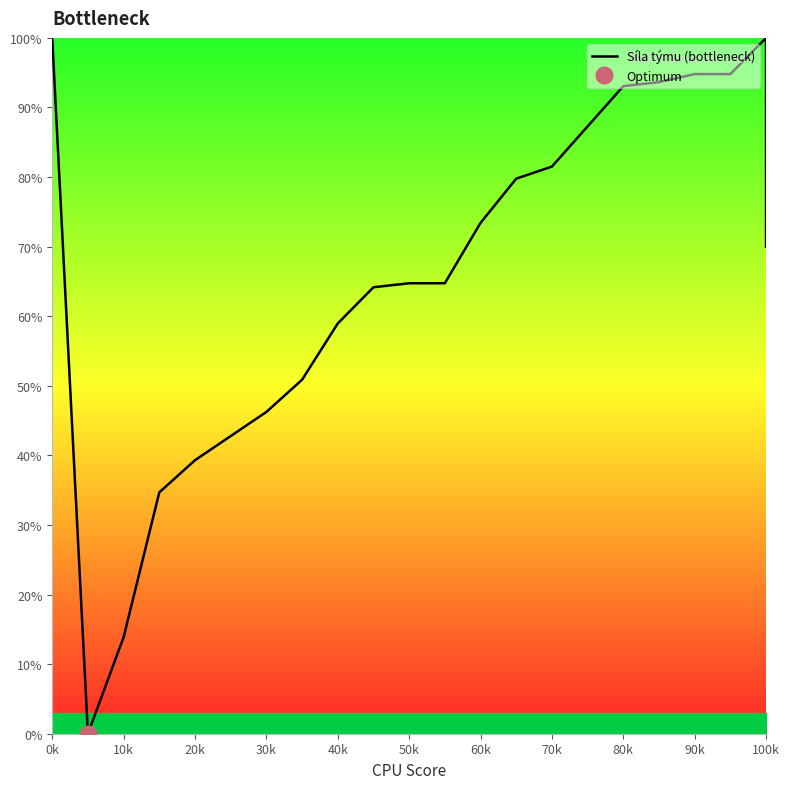

How many lines are shown in the chart?

1